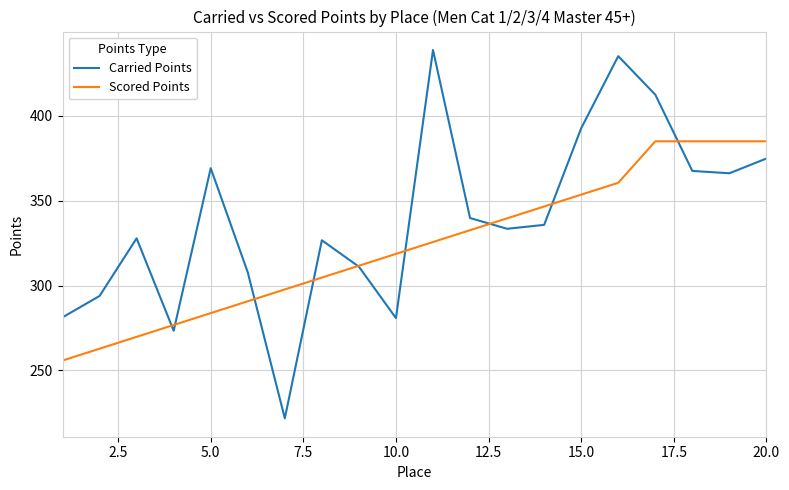

Which series has the widest spread of values?

Carried Points